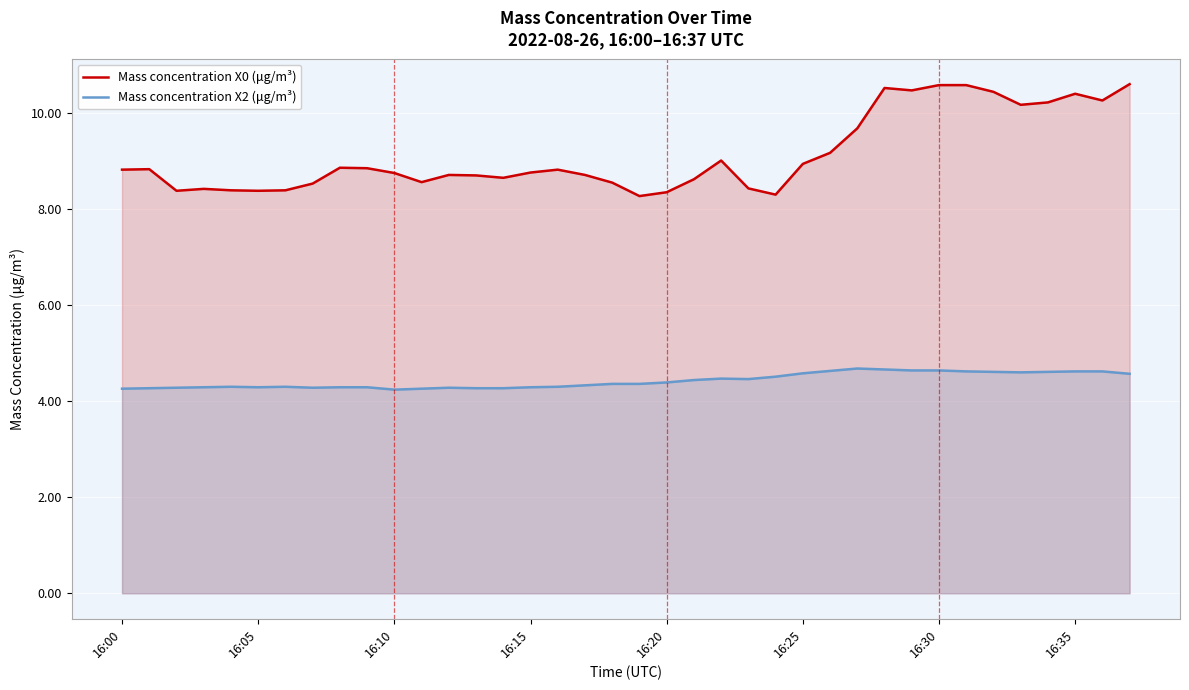

True or false: Mass concentration X0 (μg/m³) and Mass concentration X2 (μg/m³) intersect in this chart.

False